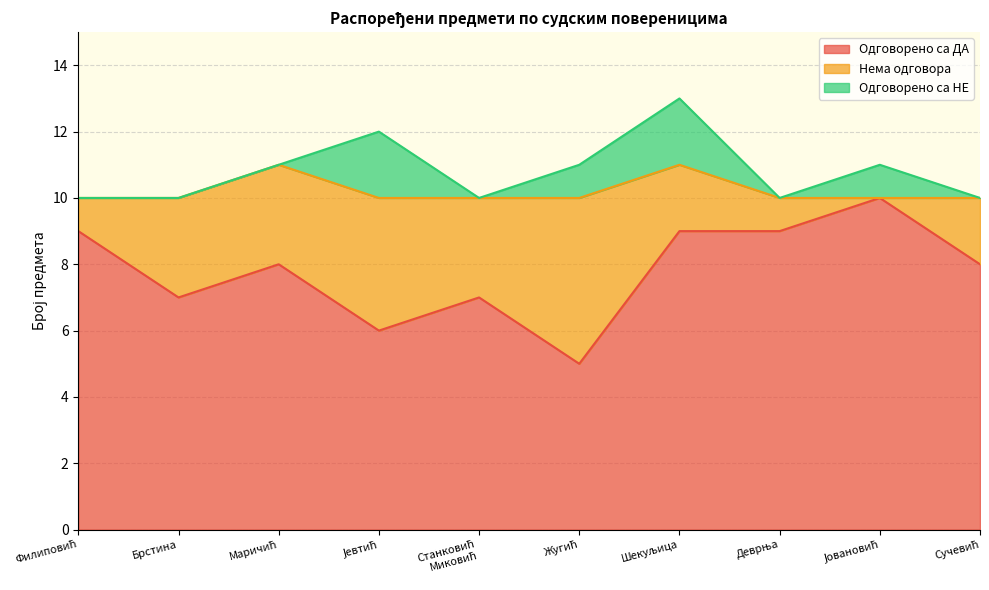

Count the Нема одговора values in the range 1 to 3.

7